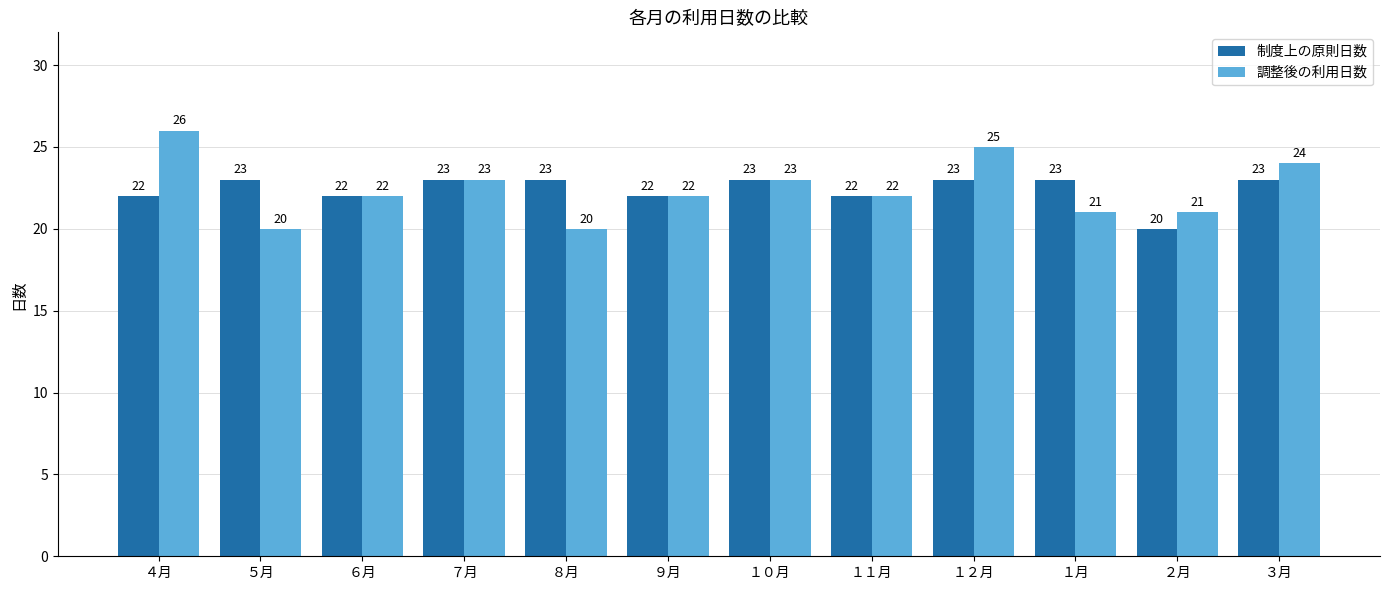

Count the number of categories in the chart.

12